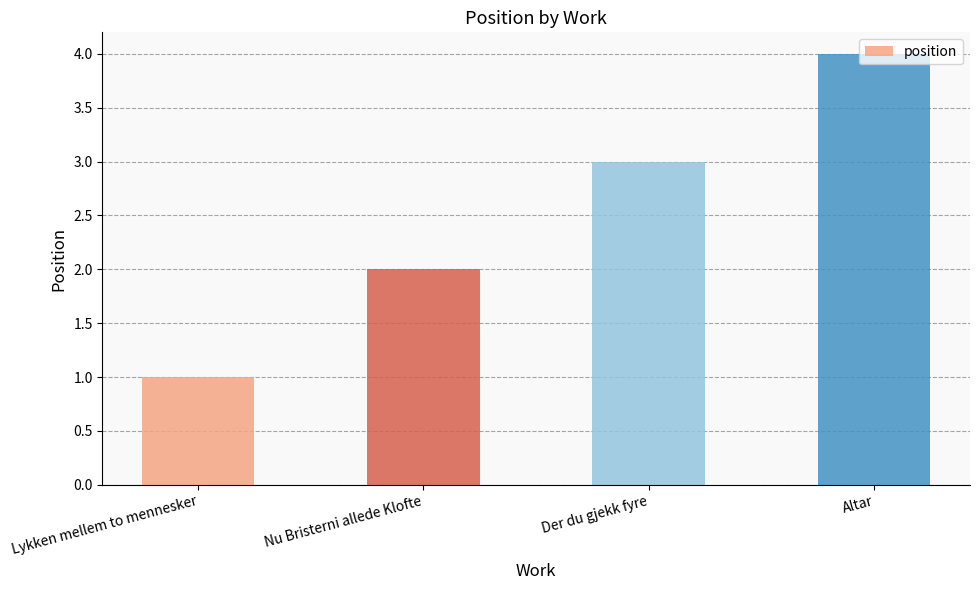

How many categories are shown in the chart?

4